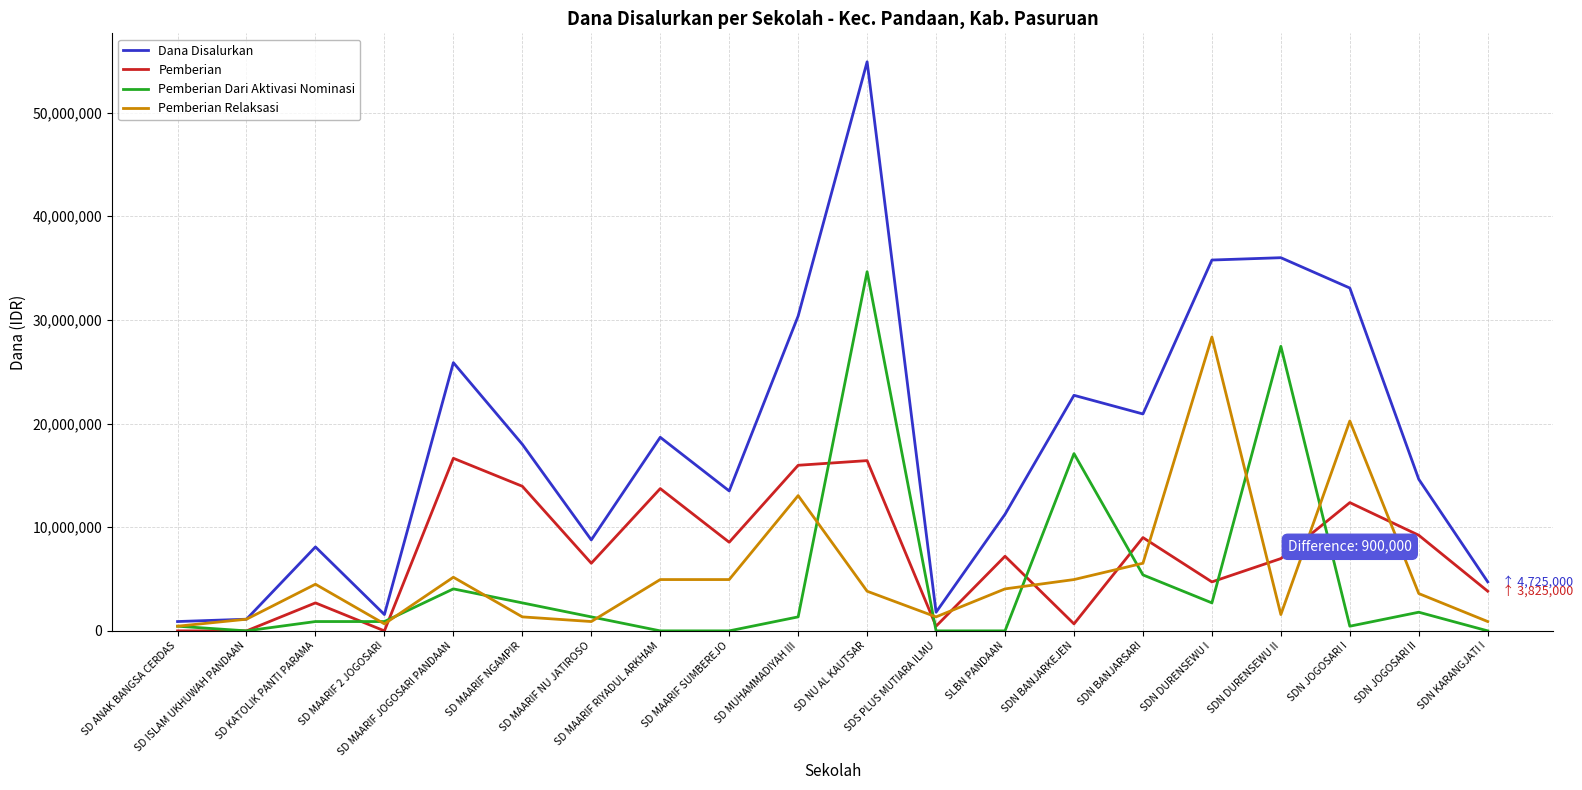

The Pemberian Dari Aktivasi Nominasi series shows 889319 at SD MAARIF NGAMPIR. True or false?

False